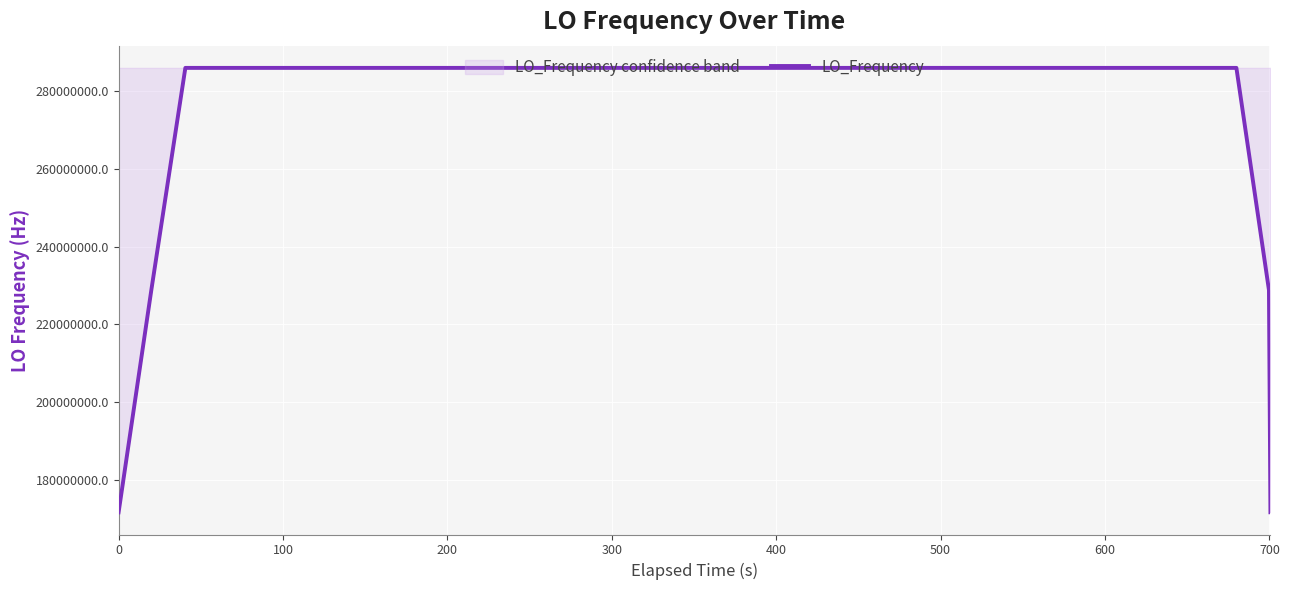

What is the difference between the maximum and minimum values?

114418802.0